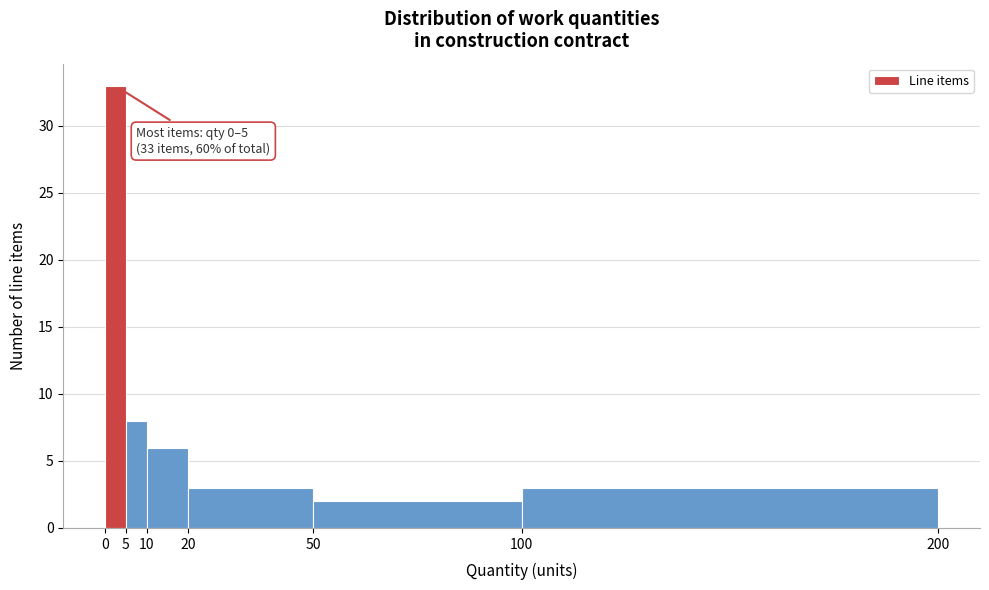

Which range on the x-axis has the tallest bar?

0 to 5